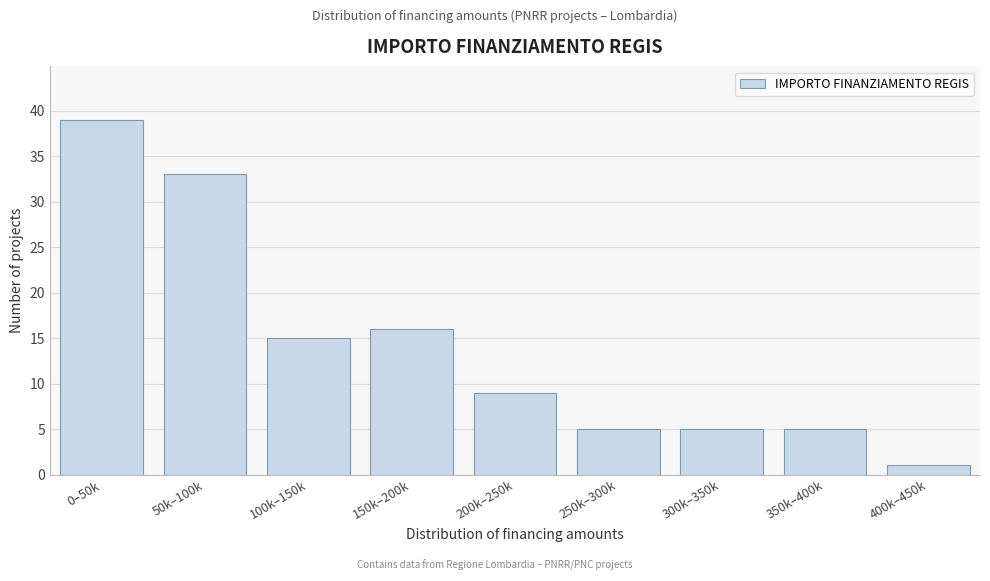

Reading left to right, list all the values displayed in this chart.

39	33	15	16	9	5	5	5	1